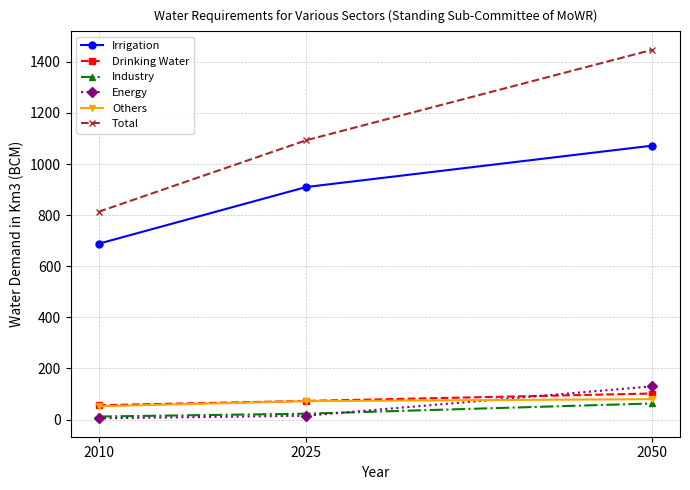

Is it true that Energy equals 46 at 2050?

False